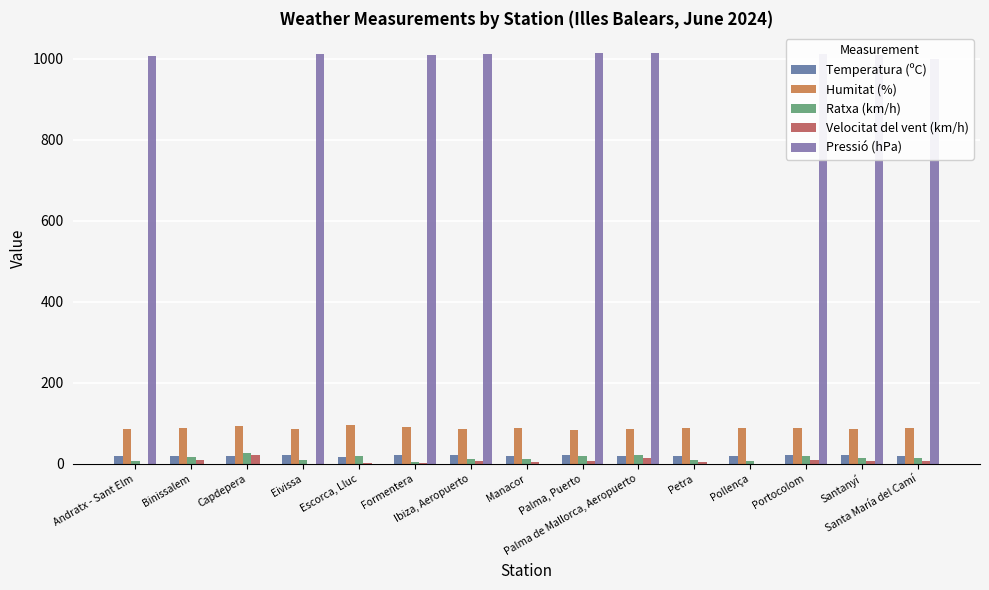

What is the value of the Ratxa (km/h) bar at the 4th from the left?

10.0